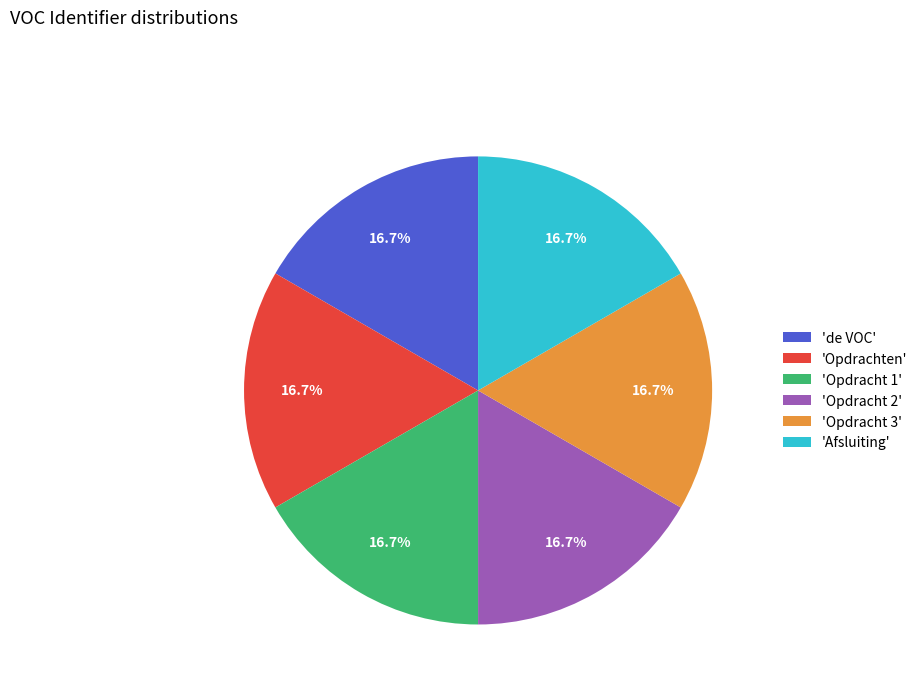

What percentage do 'Opdrachten' and 'de VOC' together represent?

33.3%